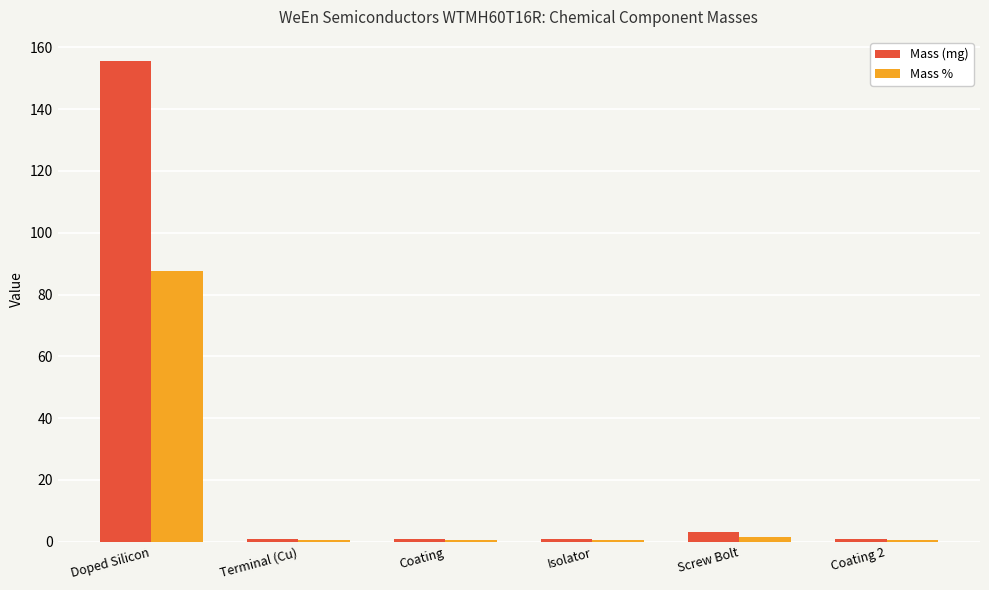

Rank the series by their maximum value, from lowest to highest.

Mass %, Mass (mg)